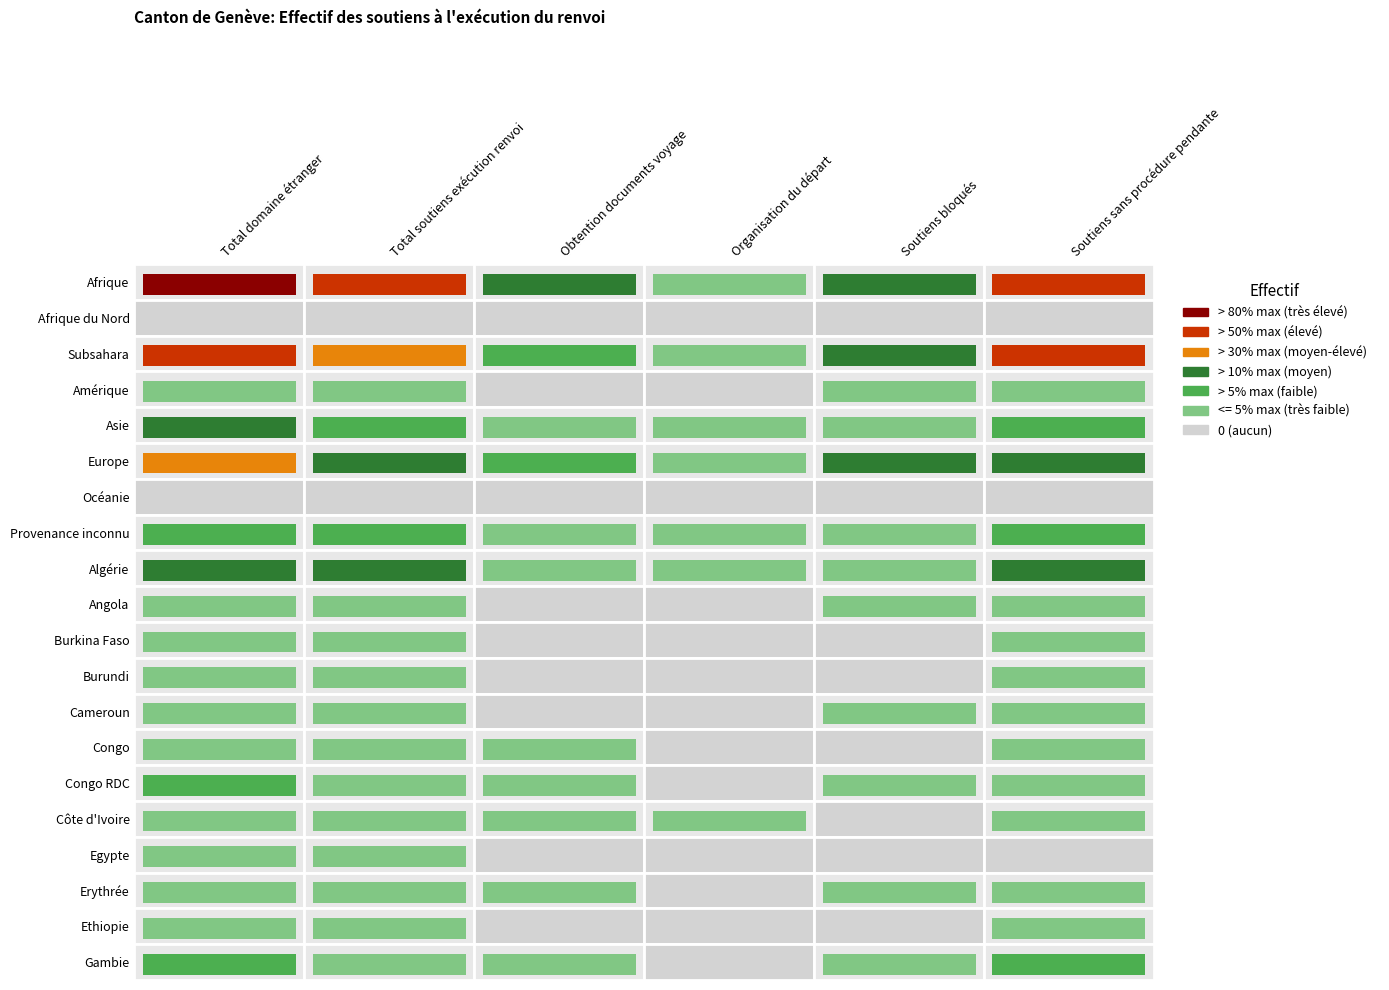

Rank the series at 4 from lowest to highest value.

Afrique du Nord, Océanie, Burkina Faso, Burundi, Congo, Côte d'Ivoire, Egypte, Ethiopie, Amérique, Cameroun, Gambie, Angola, Provenance inconnu, Congo RDC, Erythrée, Algérie, Asie, Subsahara, Europe, Afrique